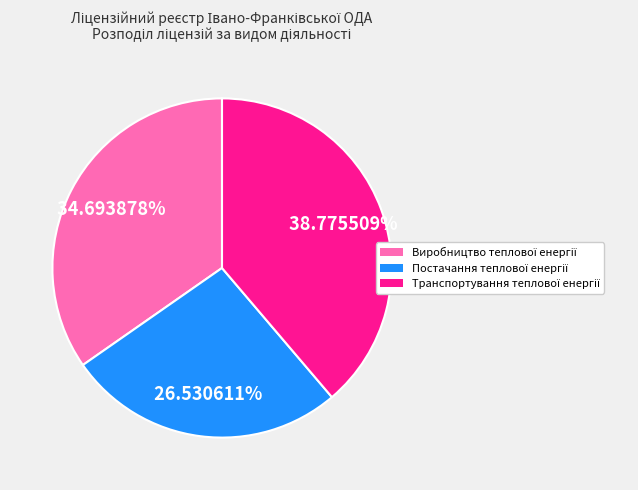

Does any single category account for the majority?

No